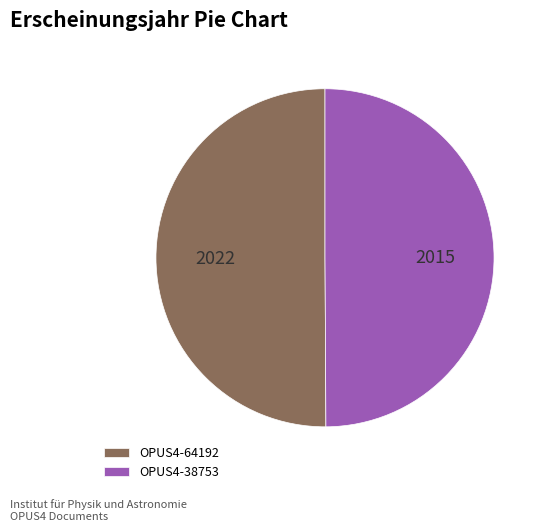

Combined, do OPUS4-64192 and OPUS4-38753 account for over 50%?

Yes